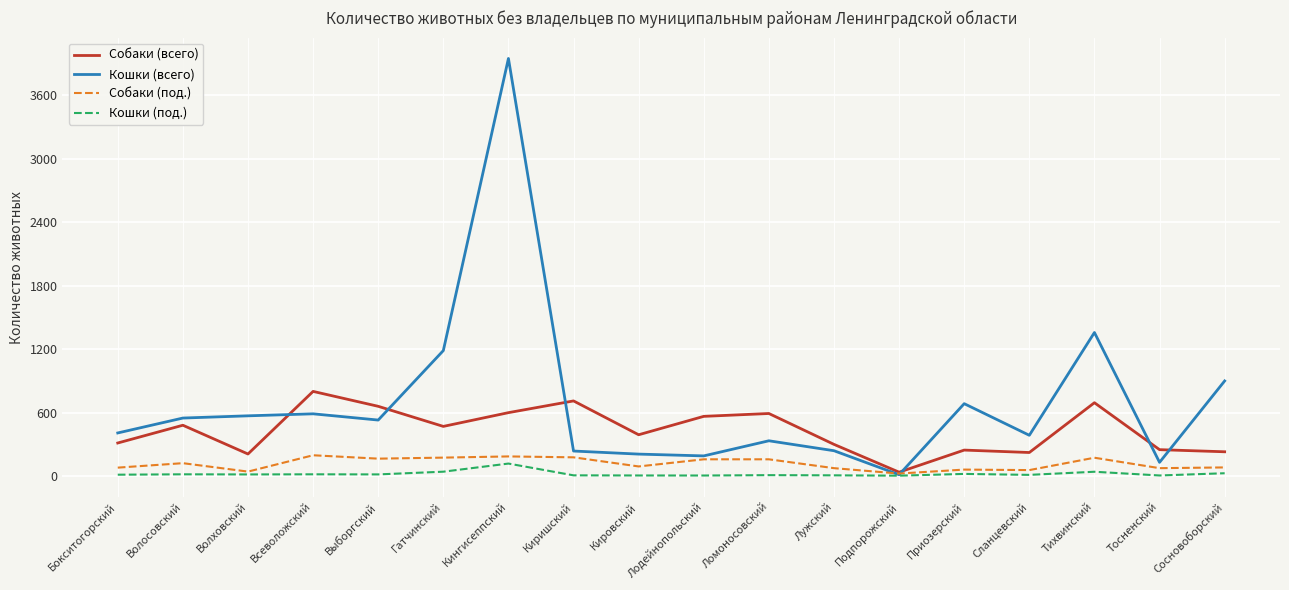

The Собаки (всего) series shows 257.3 at Кировский. True or false?

False